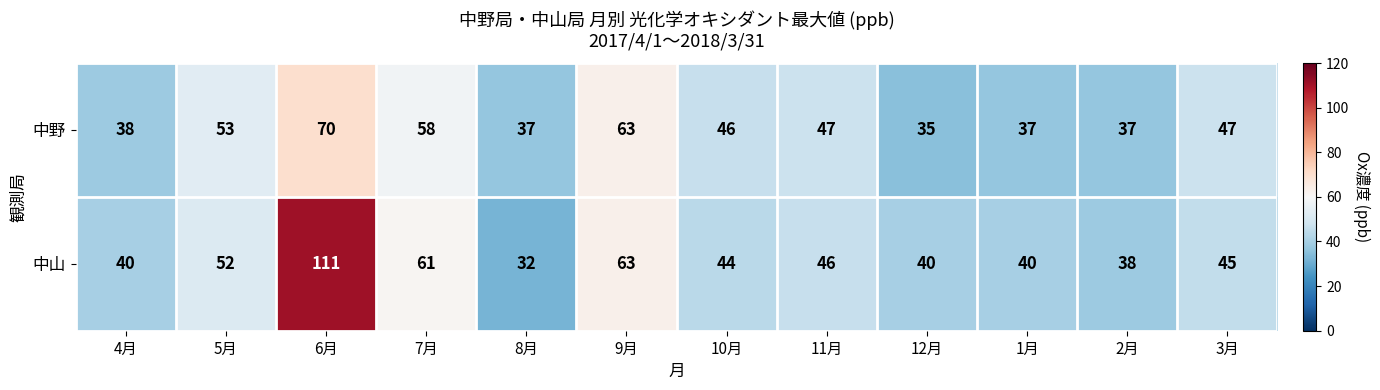

At 12月, list the series in order from smallest to largest.

中野, 中山